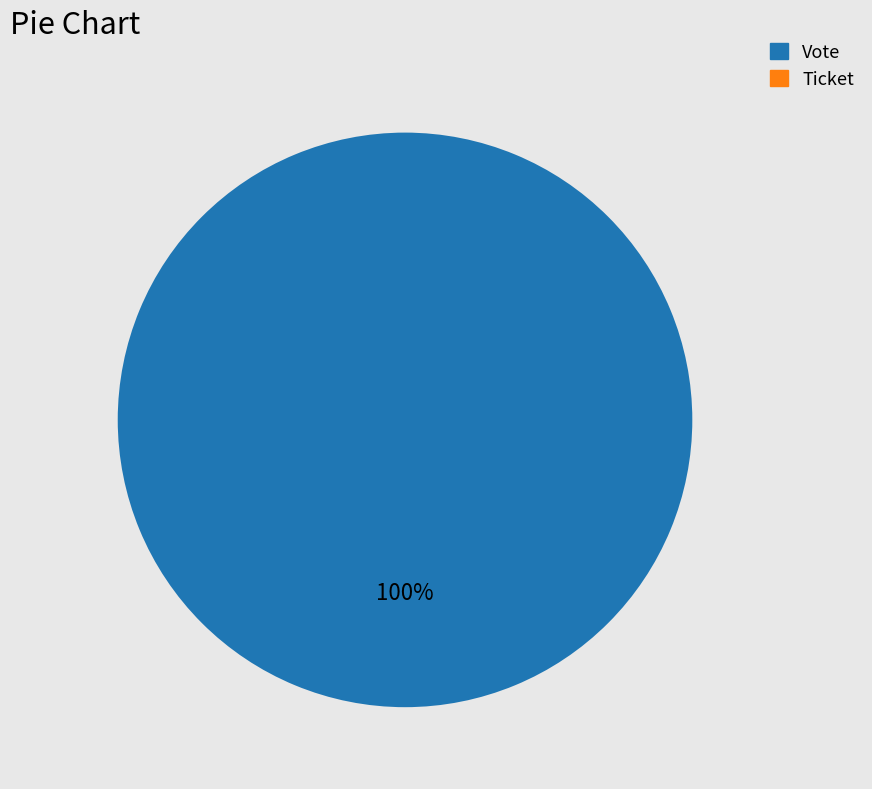

Which category has the smallest portion of the pie?

Ticket